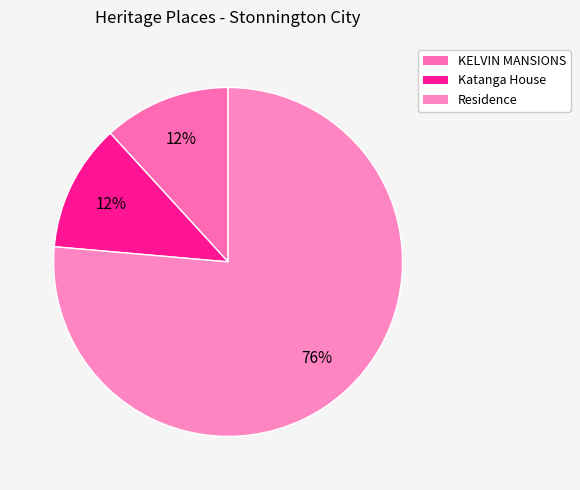

What percentage is the Katanga House slice, to the nearest percent?

12%